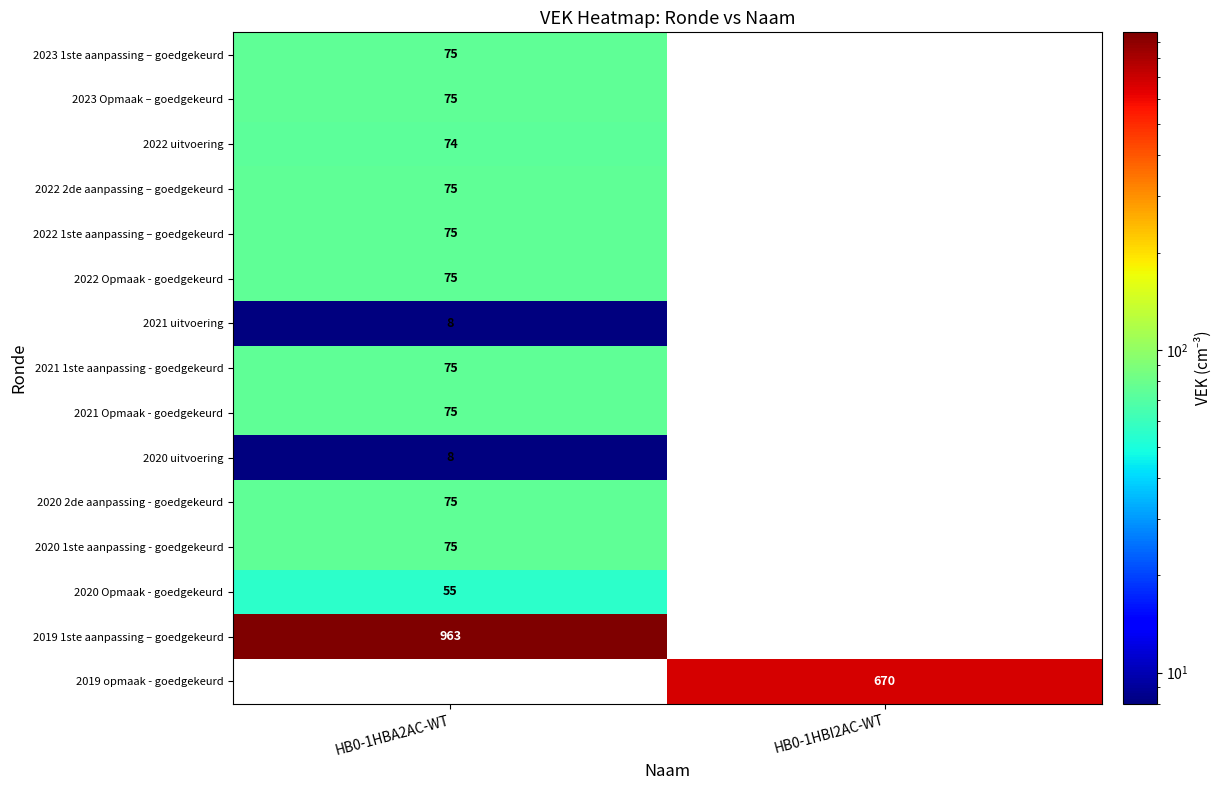

Is the value of 2022 uitvoering at HB0-1HBA2AC-WT greater than the value of 2020 1ste aanpassing - goedgekeurd at HB0-1HBA2AC-WT?

No